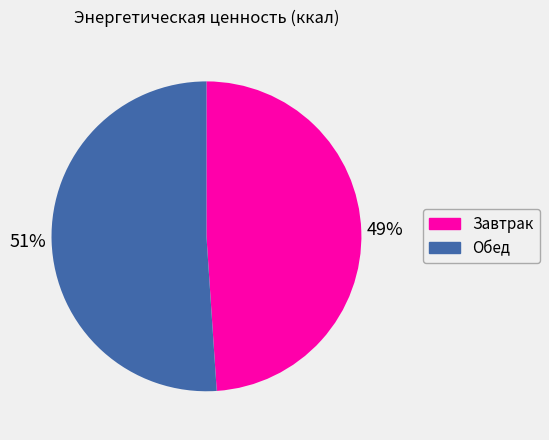

Between Завтрак and Обед, which is larger?

Обед